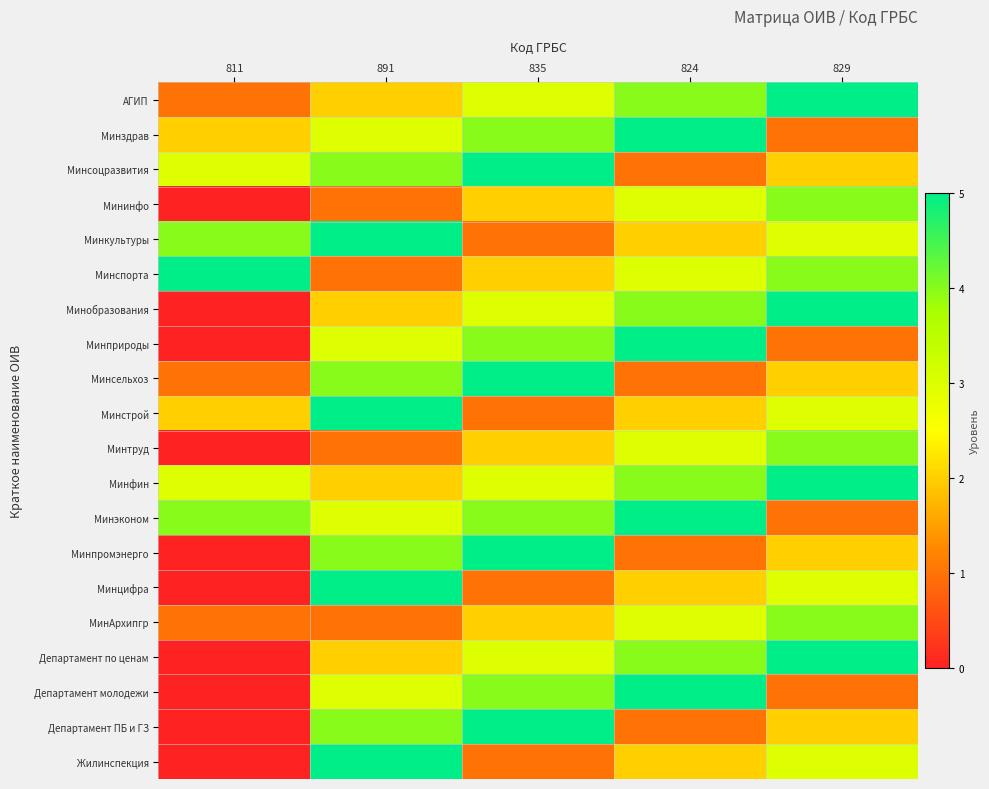

Reading left to right, extract all data points from this chart.

АГИП: 811=1	891=2	835=3	824=4	829=5
Минздрав: 811=2	891=3	835=4	824=5	829=1
Минсоцразвития: 811=3	891=4	835=5	824=1	829=2
Мининфо: 811=0	891=1	835=2	824=3	829=4
Минкультуры: 811=4	891=5	835=1	824=2	829=3
Минспорта: 811=5	891=1	835=2	824=3	829=4
Минобразования: 811=0	891=2	835=3	824=4	829=5
Минприроды: 811=0	891=3	835=4	824=5	829=1
Минсельхоз: 811=1	891=4	835=5	824=1	829=2
Минстрой: 811=2	891=5	835=1	824=2	829=3
Минтруд: 811=0	891=1	835=2	824=3	829=4
Минфин: 811=3	891=2	835=3	824=4	829=5
Минэконом: 811=4	891=3	835=4	824=5	829=1
Минпромэнерго: 811=0	891=4	835=5	824=1	829=2
Минцифра: 811=0	891=5	835=1	824=2	829=3
МинАрхипгр: 811=1	891=1	835=2	824=3	829=4
Департамент по ценам: 811=0	891=2	835=3	824=4	829=5
Департамент молодежи: 811=0	891=3	835=4	824=5	829=1
Департамент ПБ и ГЗ: 811=0	891=4	835=5	824=1	829=2
Жилинспекция: 811=0	891=5	835=1	824=2	829=3